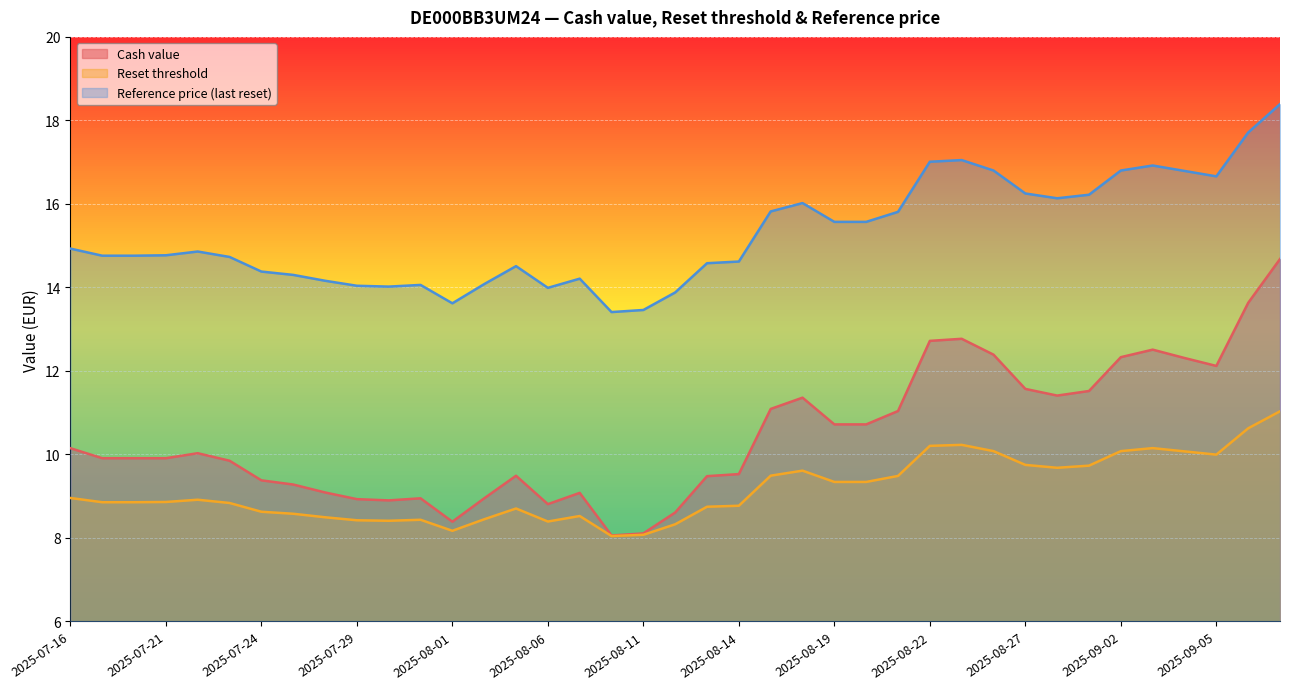

Reading right to left, what are all the values shown in this chart?

Cash value: 2025-09-09=14.7	2025-09-08=13.6	2025-09-05=12.1	2025-09-04=12.3	2025-09-03=12.5	2025-09-02=12.3	2025-08-29=11.5	2025-08-28=11.4	2025-08-27=11.6	2025-08-26=12.4	2025-08-25=12.8	2025-08-22=12.7	2025-08-21=11.0	2025-08-20=10.7	2025-08-19=10.7	2025-08-18=11.4	2025-08-15=11.1	2025-08-14=9.5	2025-08-13=9.5	2025-08-12=8.6	2025-08-11=8.1	2025-08-08=8.1	2025-08-07=9.1	2025-08-06=8.8	2025-08-05=9.5	2025-08-04=8.9	2025-08-01=8.4	2025-07-31=8.9	2025-07-30=8.9	2025-07-29=8.9	2025-07-28=9.1	2025-07-25=9.3	2025-07-24=9.4	2025-07-23=9.8	2025-07-22=10.0	2025-07-21=9.9	2025-07-18=9.9	2025-07-17=9.9	2025-07-16=10.2
Reset threshold: 2025-09-09=11.0	2025-09-08=10.6	2025-09-05=10.0	2025-09-04=10.1	2025-09-03=10.2	2025-09-02=10.1	2025-08-29=9.7	2025-08-28=9.7	2025-08-27=9.8	2025-08-26=10.1	2025-08-25=10.2	2025-08-22=10.2	2025-08-21=9.5	2025-08-20=9.3	2025-08-19=9.3	2025-08-18=9.6	2025-08-15=9.5	2025-08-14=8.8	2025-08-13=8.7	2025-08-12=8.3	2025-08-11=8.1	2025-08-08=8.0	2025-08-07=8.5	2025-08-06=8.4	2025-08-05=8.7	2025-08-04=8.4	2025-08-01=8.2	2025-07-31=8.4	2025-07-30=8.4	2025-07-29=8.4	2025-07-28=8.5	2025-07-25=8.6	2025-07-24=8.6	2025-07-23=8.8	2025-07-22=8.9	2025-07-21=8.9	2025-07-18=8.9	2025-07-17=8.9	2025-07-16=9.0
Reference price (last reset): 2025-09-09=18.4	2025-09-08=17.7	2025-09-05=16.7	2025-09-04=16.8	2025-09-03=16.9	2025-09-02=16.8	2025-08-29=16.2	2025-08-28=16.1	2025-08-27=16.2	2025-08-26=16.8	2025-08-25=17.1	2025-08-22=17.0	2025-08-21=15.8	2025-08-20=15.6	2025-08-19=15.6	2025-08-18=16.0	2025-08-15=15.8	2025-08-14=14.6	2025-08-13=14.6	2025-08-12=13.9	2025-08-11=13.5	2025-08-08=13.4	2025-08-07=14.2	2025-08-06=14.0	2025-08-05=14.5	2025-08-04=14.1	2025-08-01=13.6	2025-07-31=14.1	2025-07-30=14.0	2025-07-29=14.0	2025-07-28=14.2	2025-07-25=14.3	2025-07-24=14.4	2025-07-23=14.7	2025-07-22=14.9	2025-07-21=14.8	2025-07-18=14.8	2025-07-17=14.8	2025-07-16=14.9